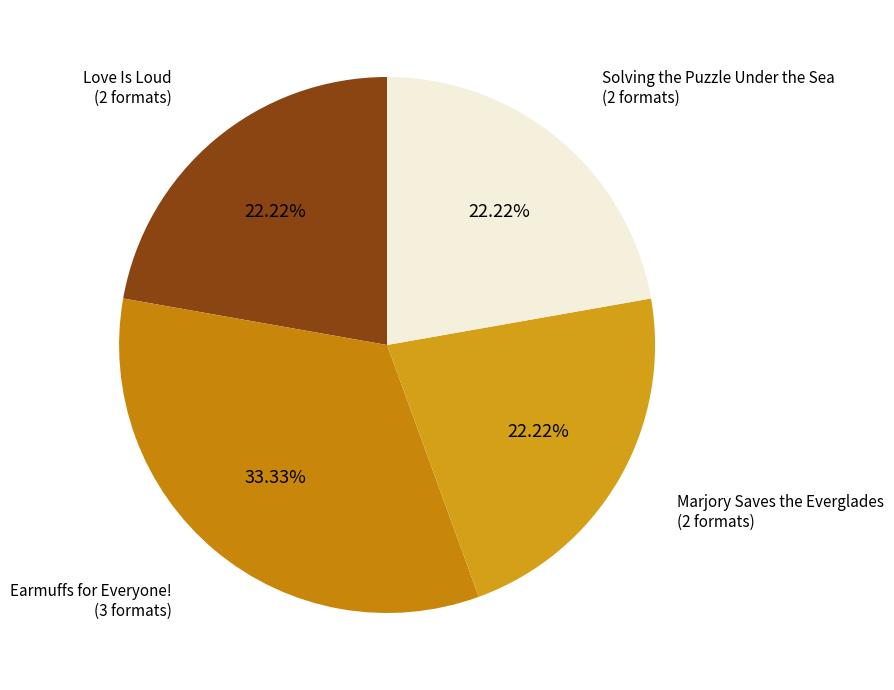

Approximately how many times larger is the value at Marjory Saves the Everglades compared to Love Is Loud?

1.0